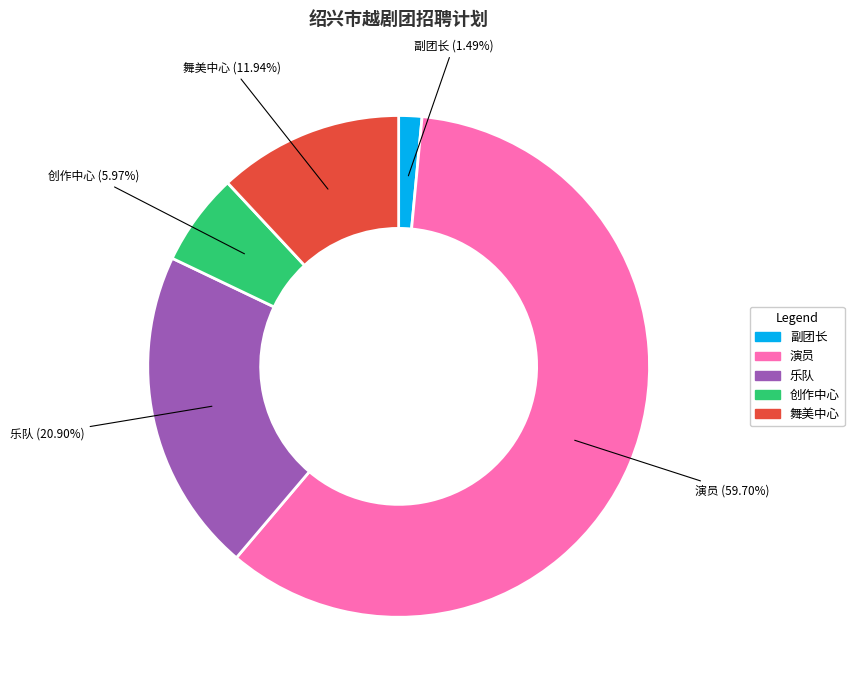

Is 副团长 the majority of the pie?

No